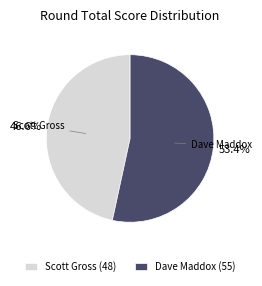

How many slices are in this pie chart?

2